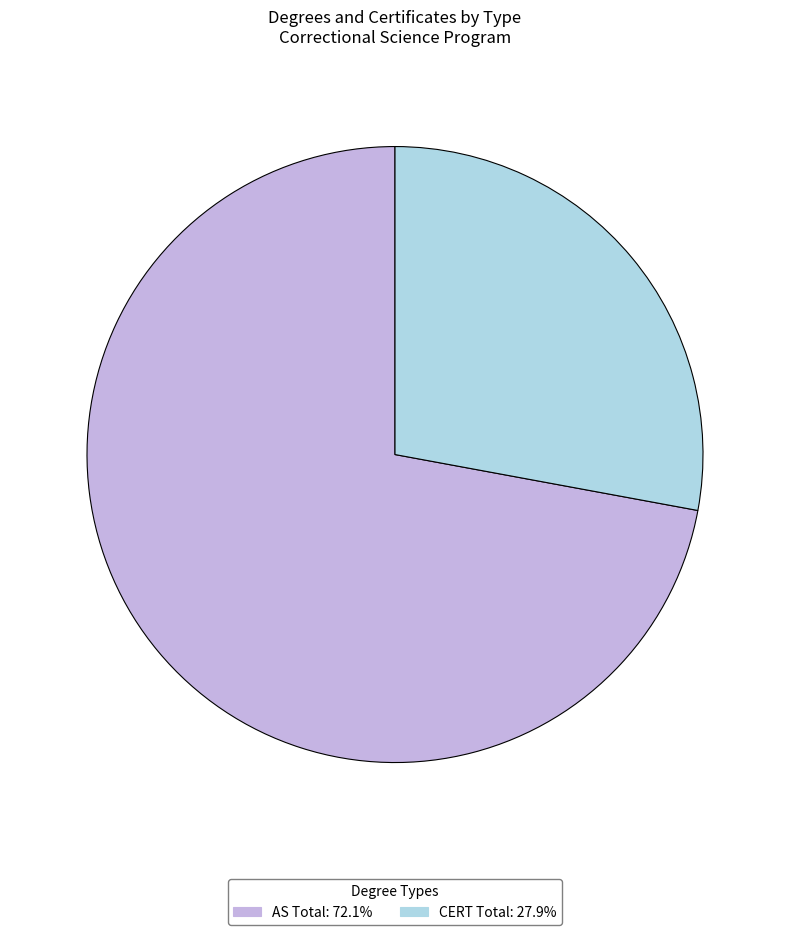

Does any single category account for the majority?

Yes